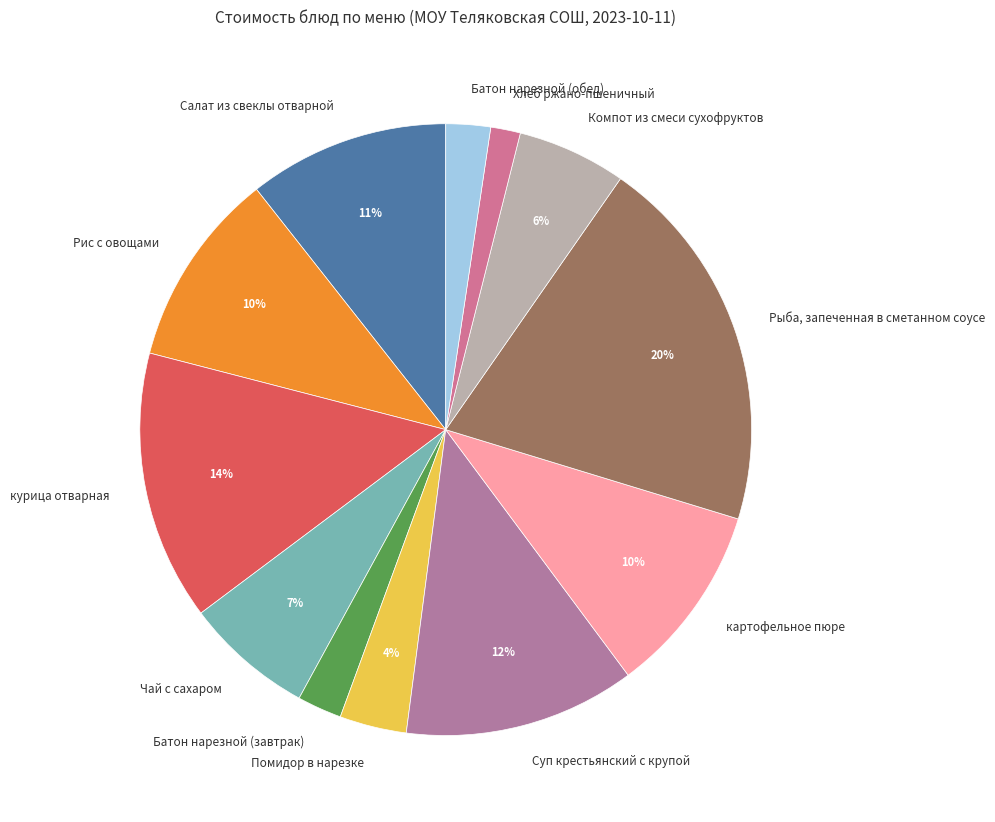

Do Чай с сахаром and Рыба, запеченная в сметанном соусе together represent more than half of the pie?

No